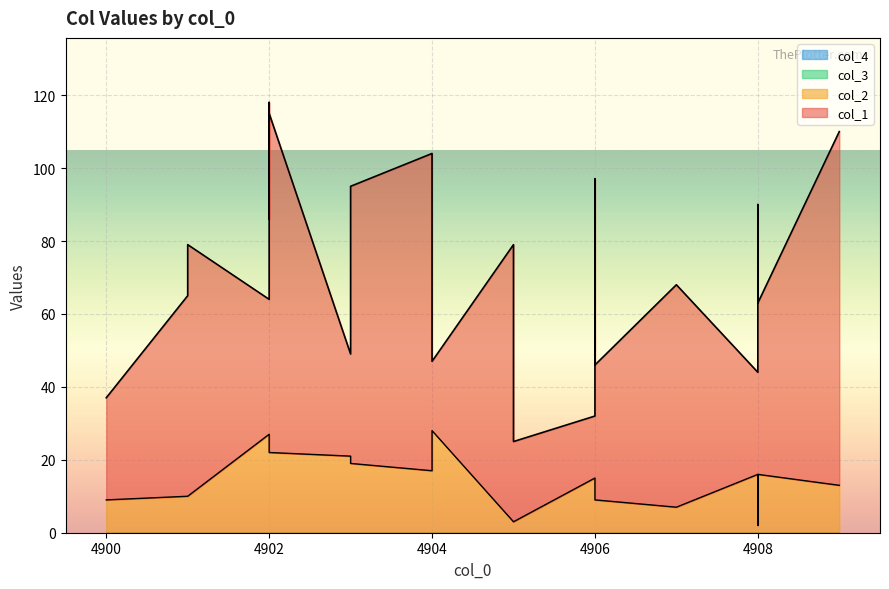

How many lines are shown in the chart?

4